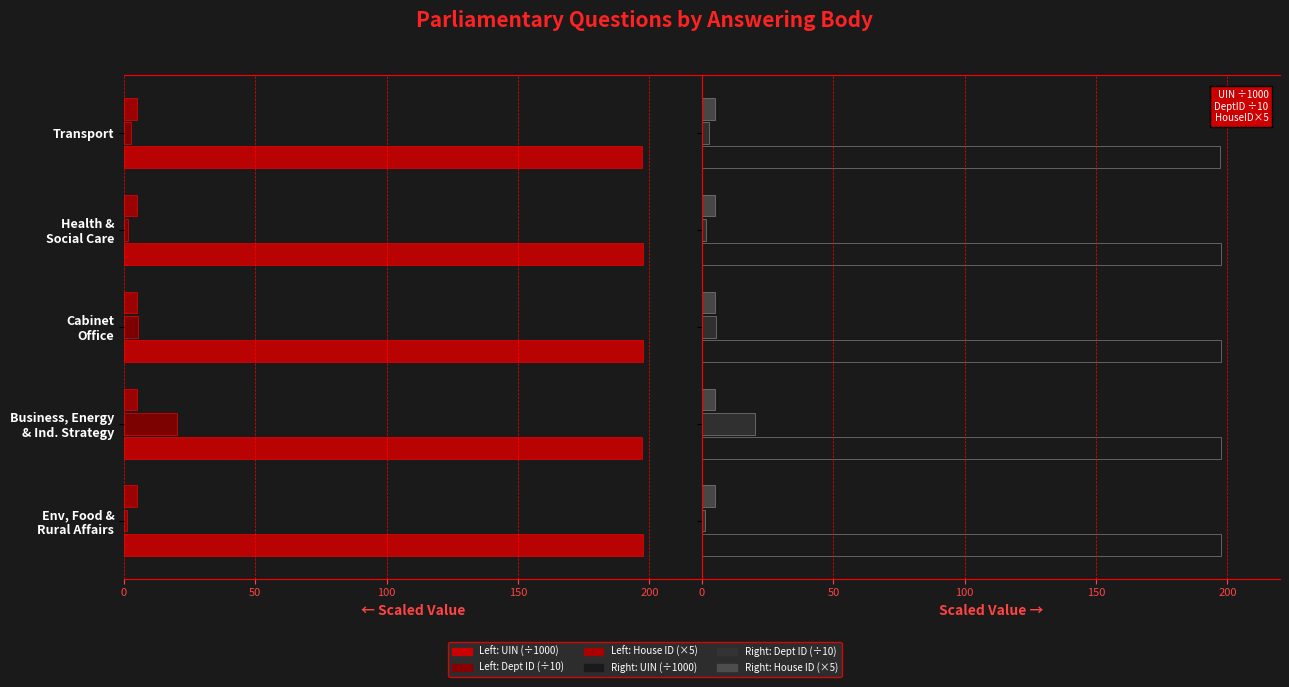

What is the average value of the UIN (÷1000) series?

197.4